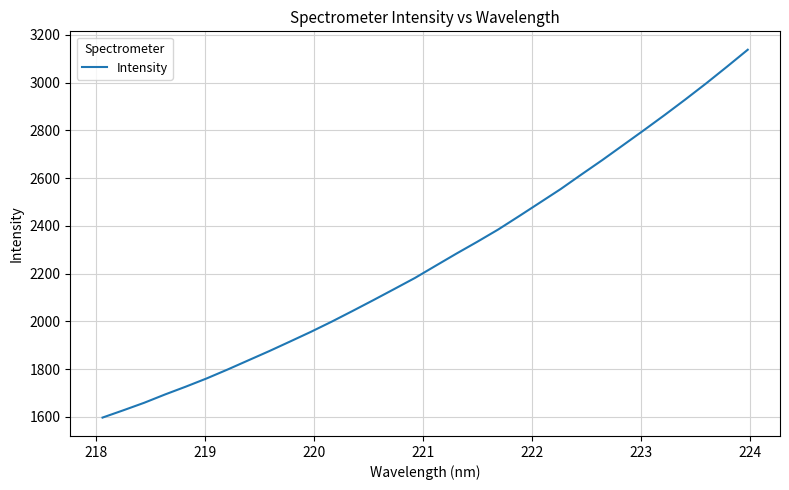

What is the difference between the maximum and minimum values?

1540.9